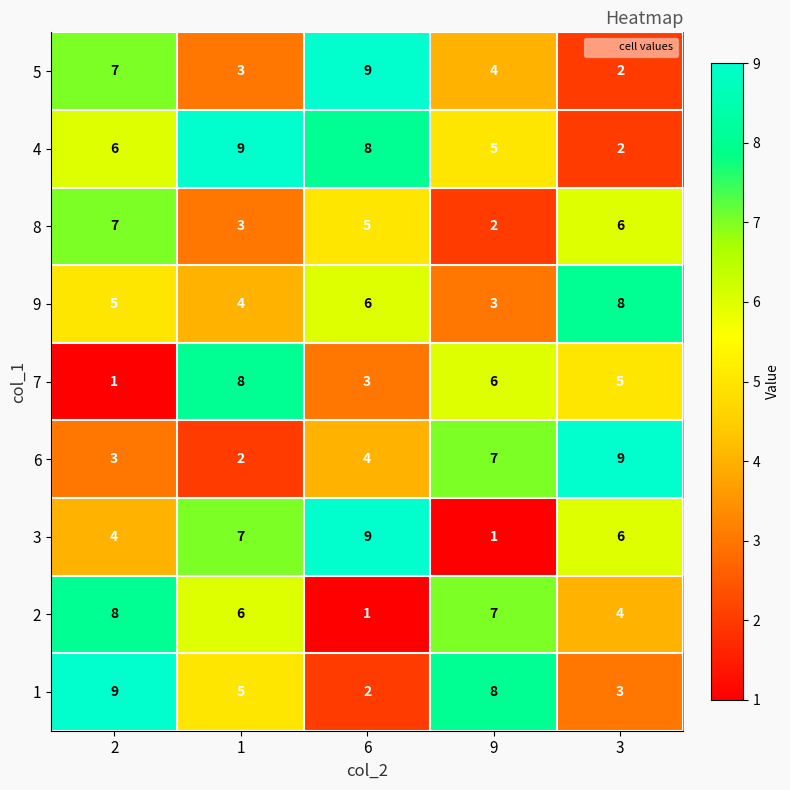

At which category is the sum across all series the highest?

2